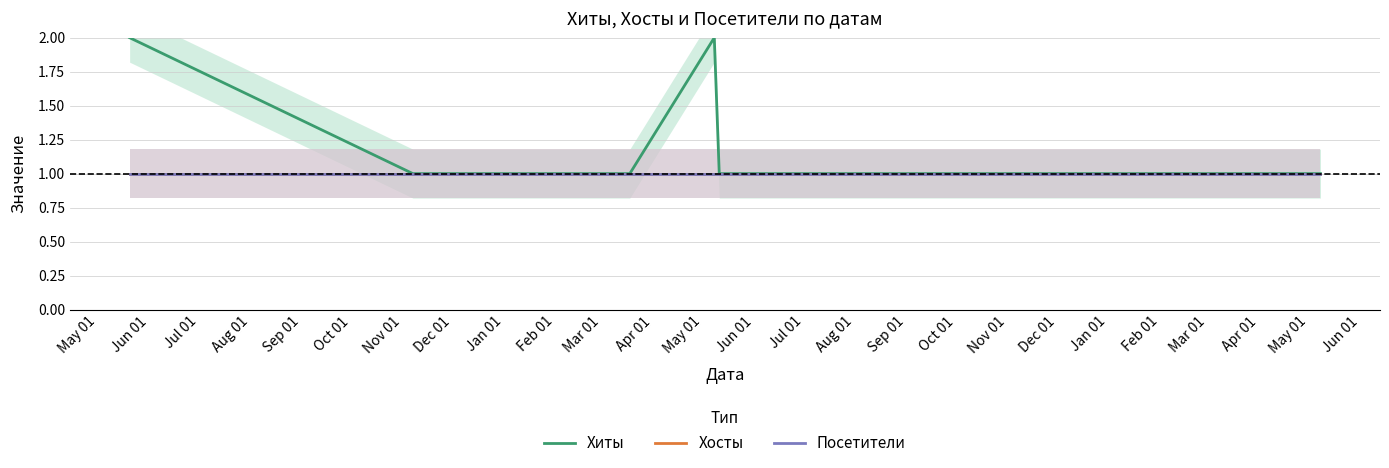

What is the difference between the second highest and second lowest values in the Хиты series?

1